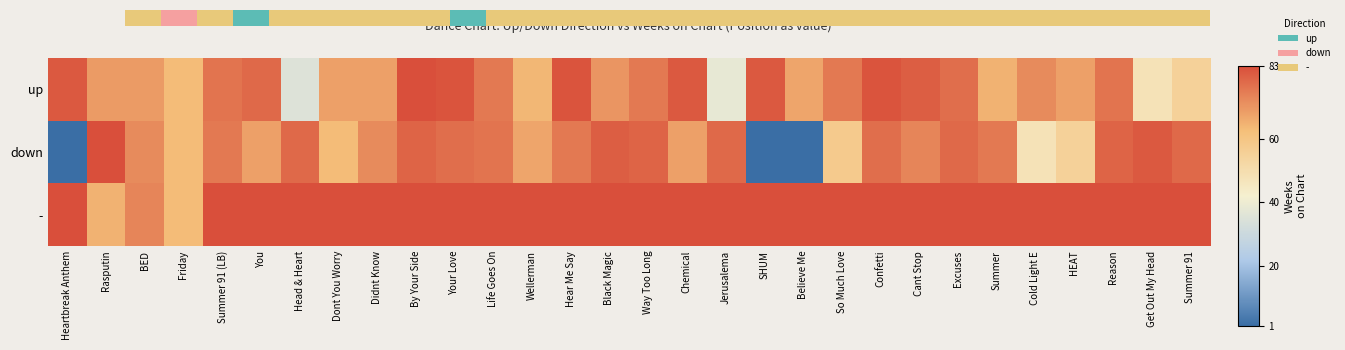

Which series has the largest total across all categories?

-